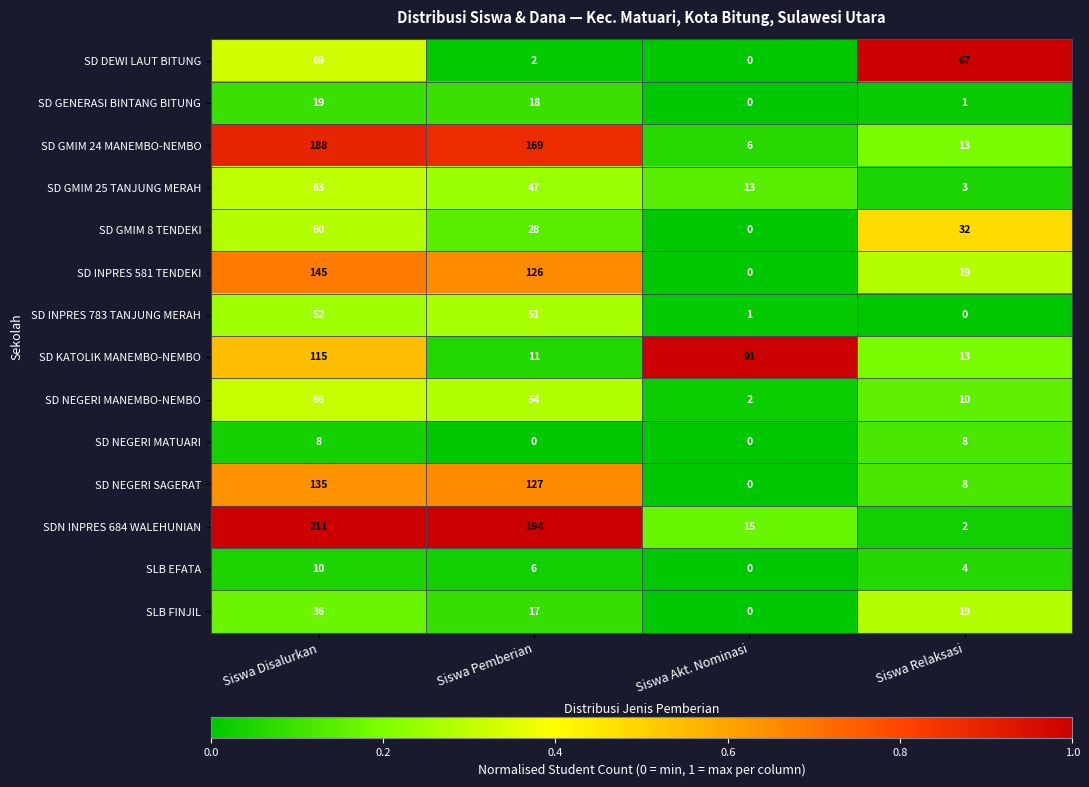

Which series has the widest spread of values?

SDN INPRES 684 WALEHUNIAN